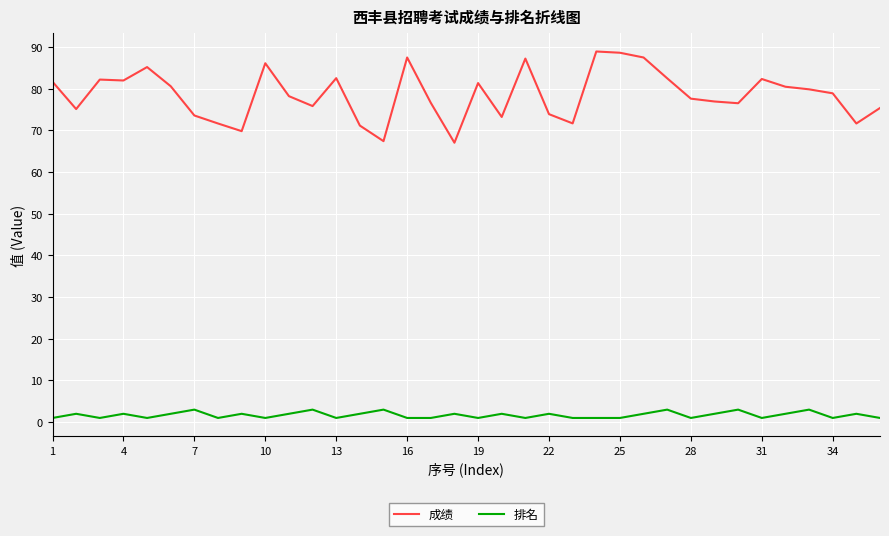

List the series in order of their overall mean, lowest first.

排名, 成绩